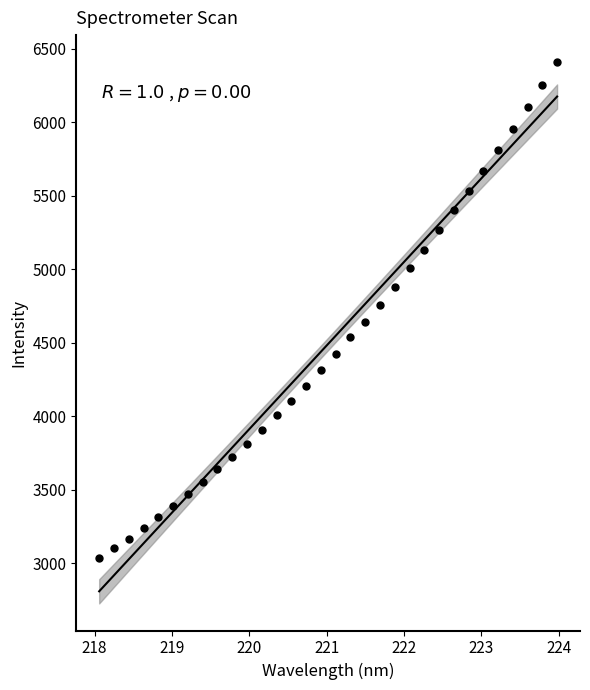

What is the range of Y values (max minus min)?

3373.7